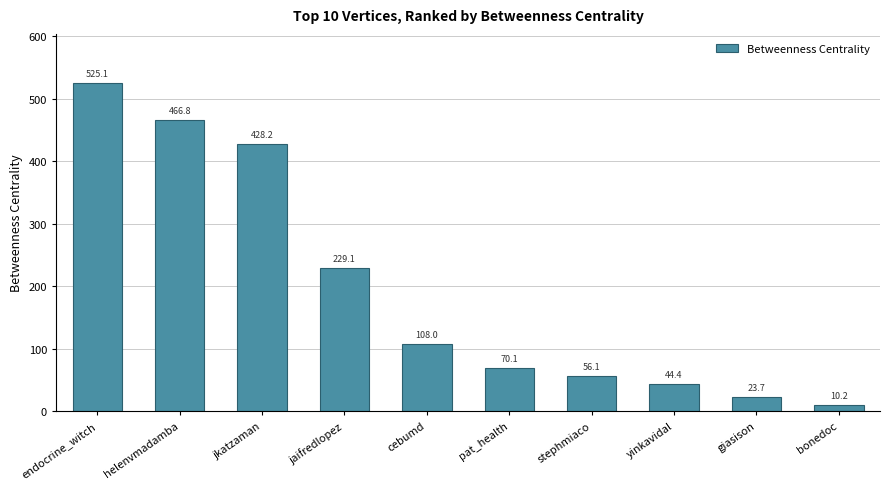

Reading left to right, list all the values displayed in this chart.

endocrine_witch=525.1	helenvmadamba=466.8	jkatzaman=428.2	jaifredlopez=229.1	cebumd=108.0	pat_health=70.1	stephmiaco=56.1	yinkavidal=44.4	giasison=23.7	bonedoc=10.2